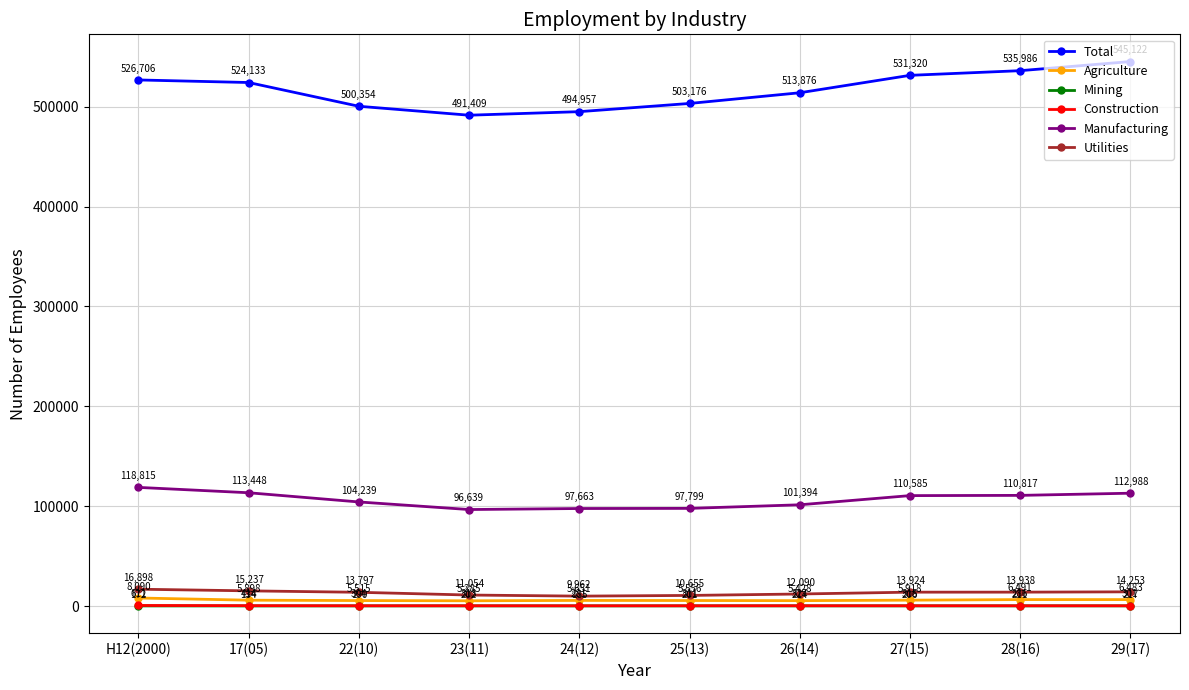

What value does the Mining series have at 23(11), to the nearest 5?

200